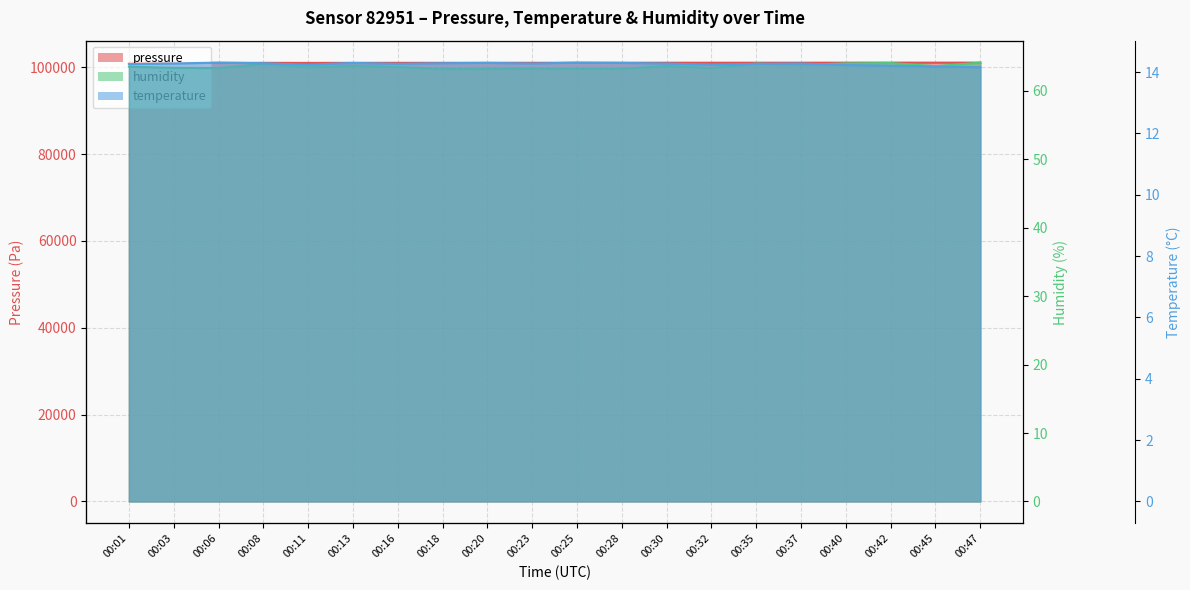

Where is pressure nearest to the value 101046?

00:20